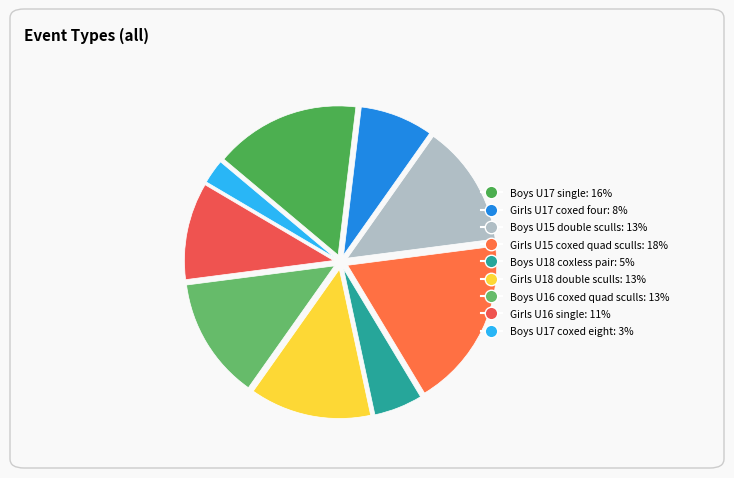

Which category has the biggest portion of the pie?

Girls U15 coxed quad sculls